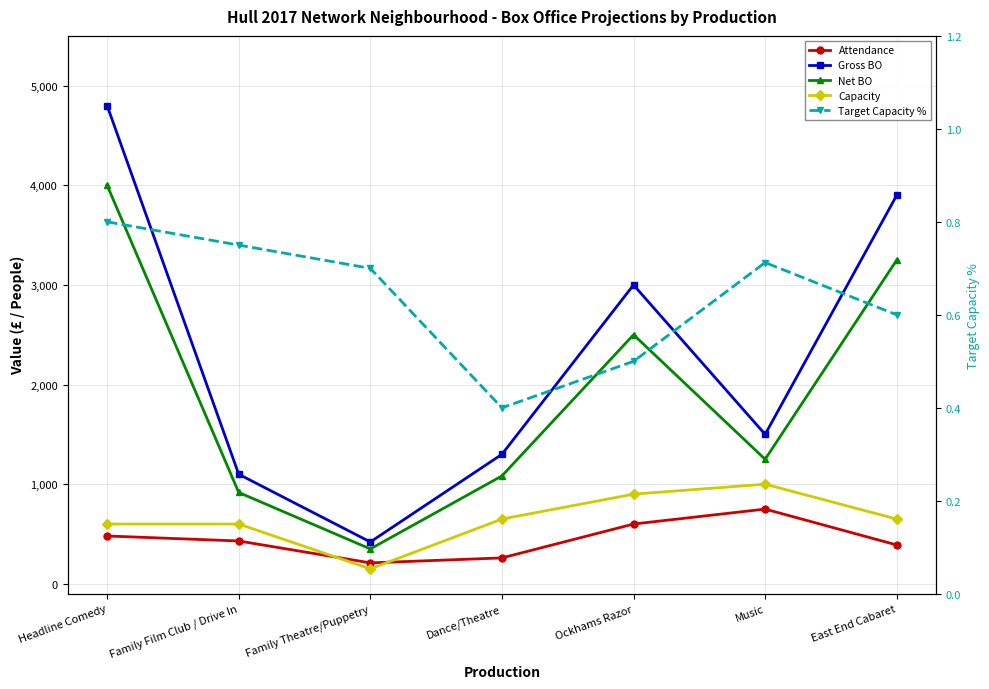

How many series are shown in this chart?

5